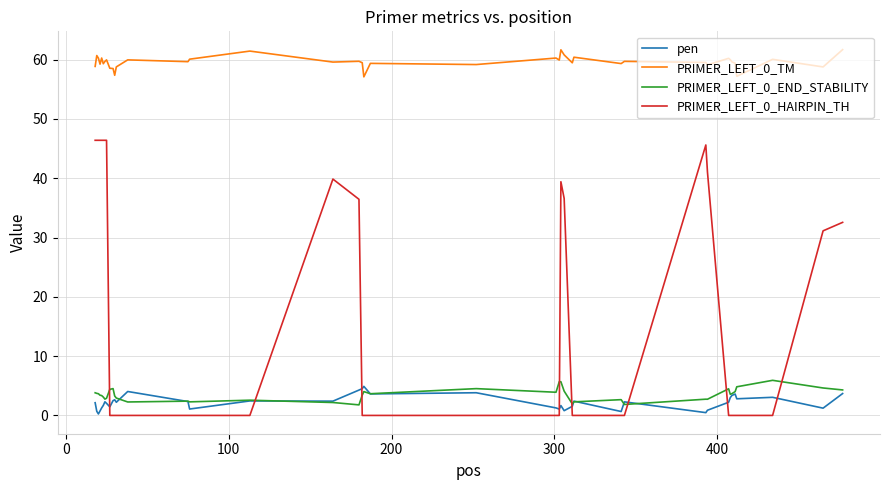

What is the maximum value for PRIMER_LEFT_0_TM?

61.7